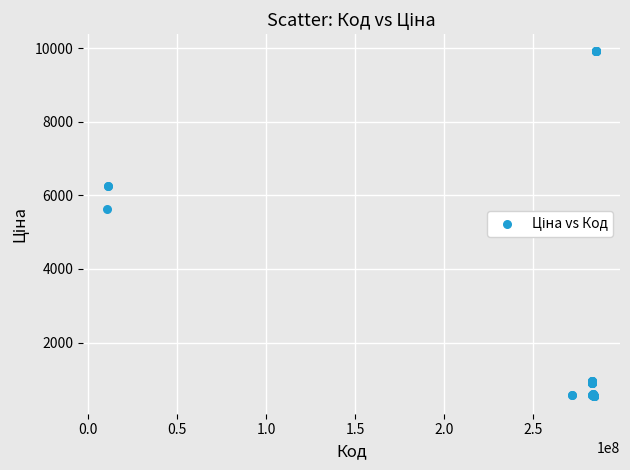

What Y value in the scatter plot is closest to 5221?

5636.0